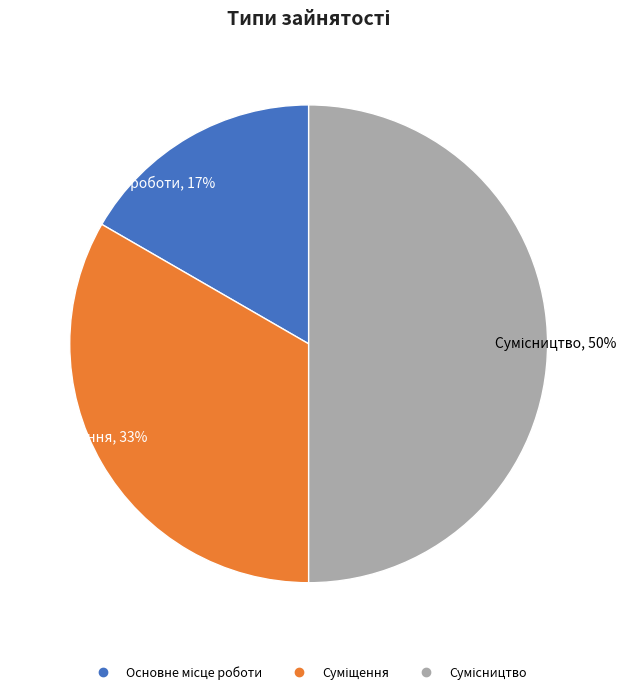

To the nearest percent, what is the difference between the largest and smallest slice percentages?

33%